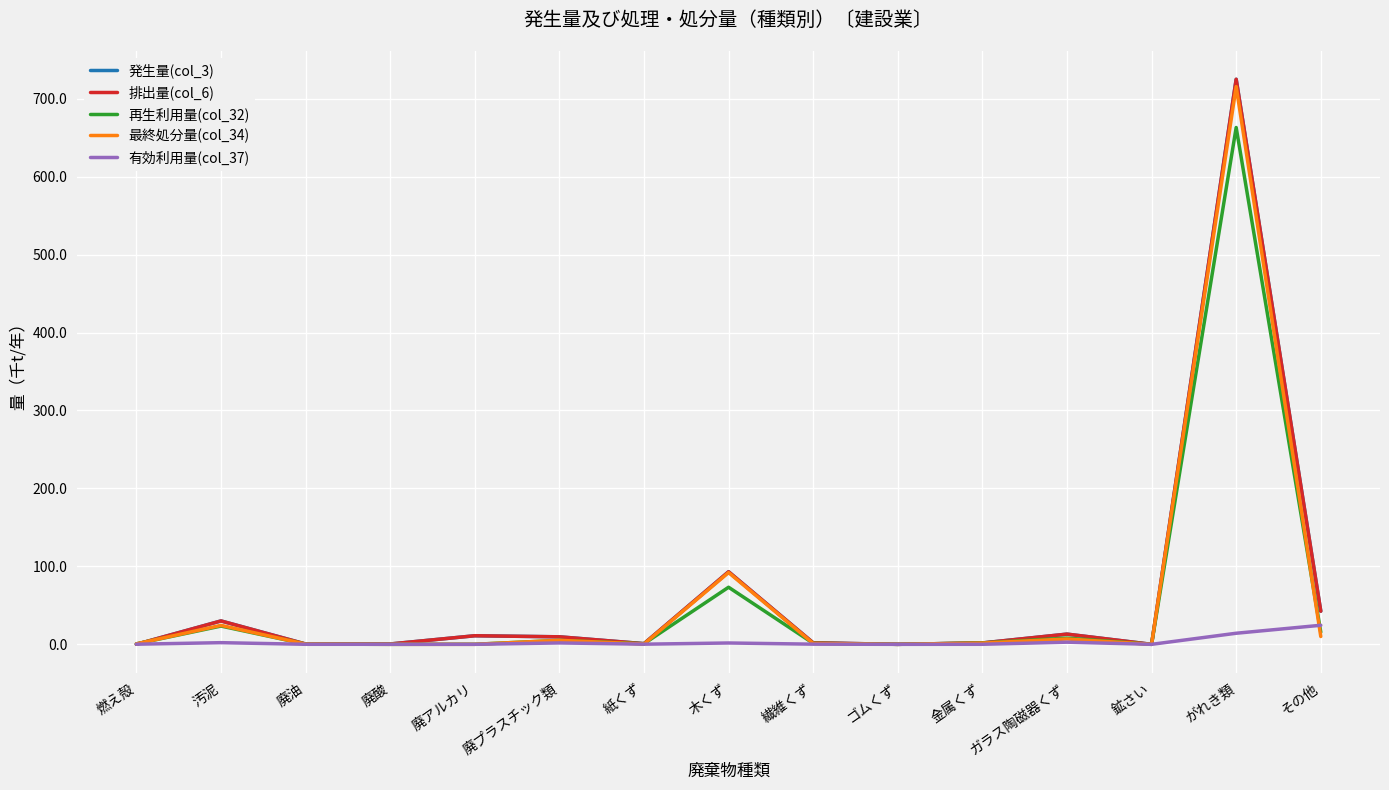

In 有効利用量(col_37), how many points are lower than both neighbors (excluding endpoints)?

5